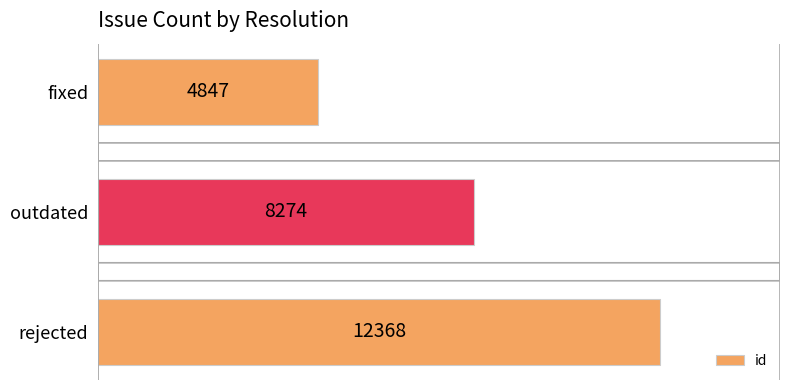

What is the minimum value shown in the chart?

4847